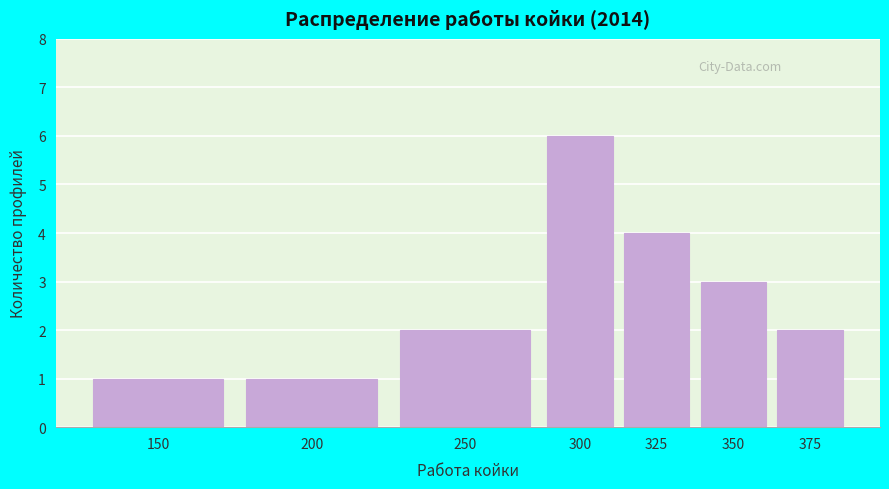

Reading right to left, transcribe all the data shown in this chart.

375=2	350=3	325=4	300=6	250=2	200=1	150=1